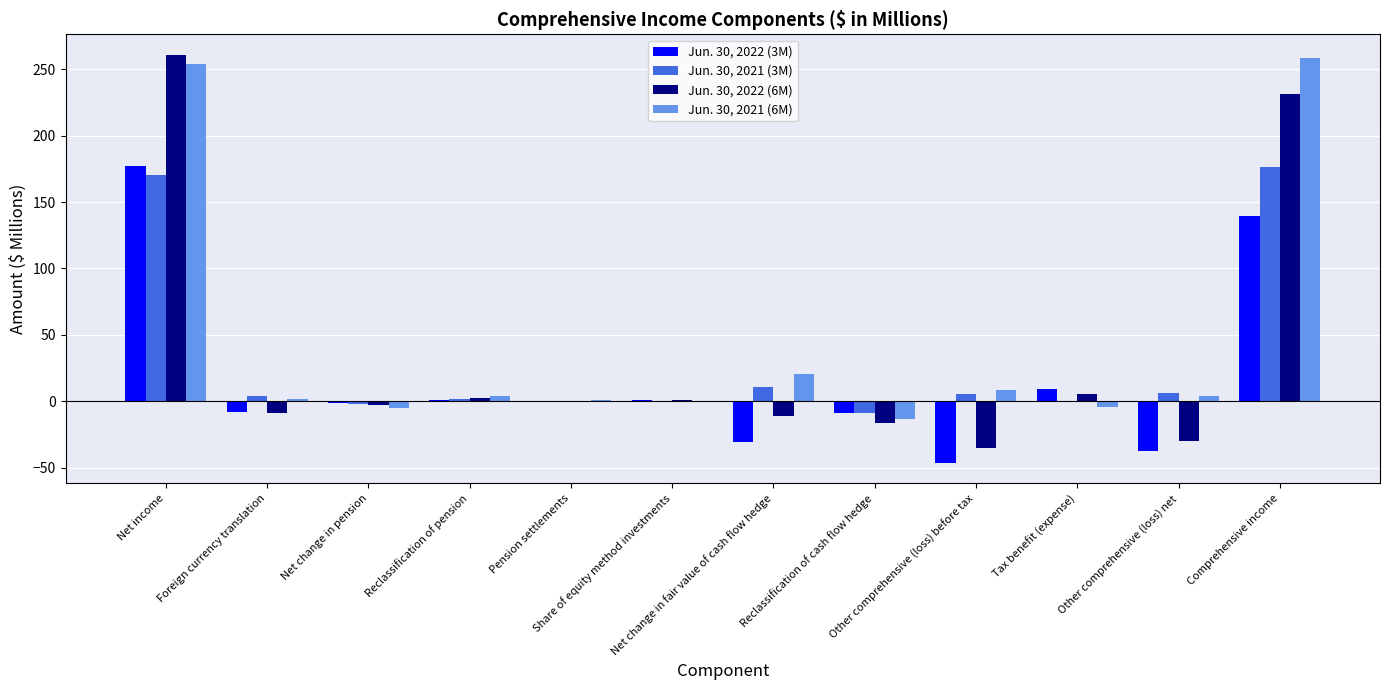

What is the greatest value displayed?

260.8